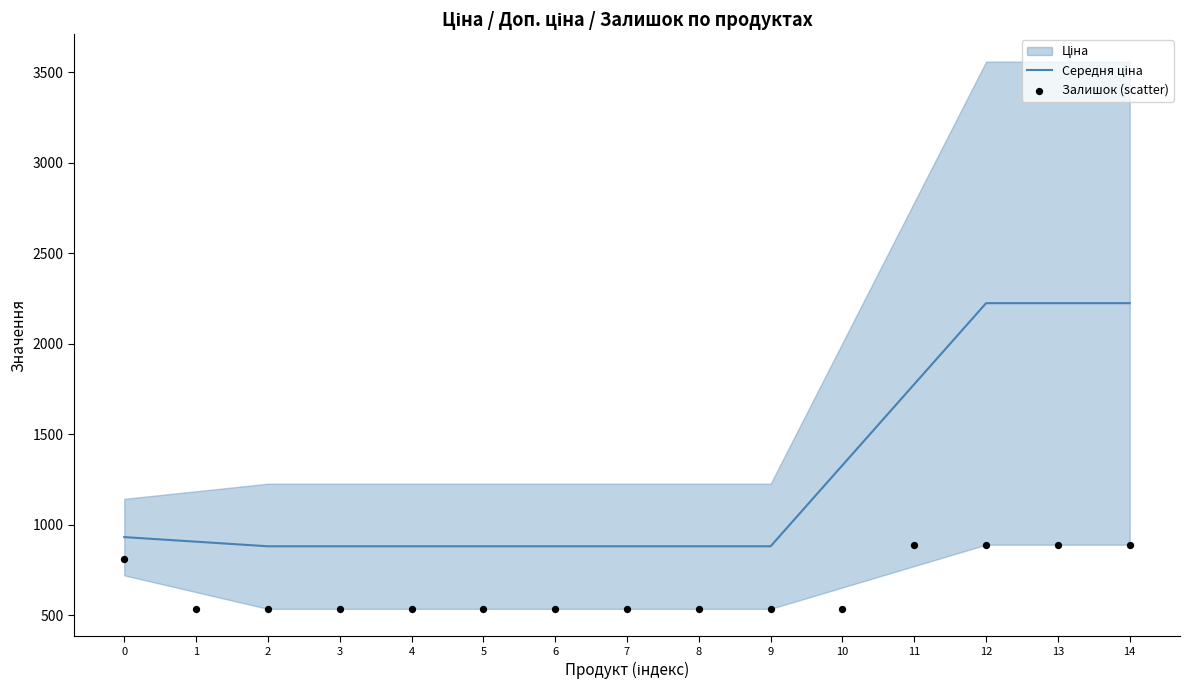

What is the total value across all series at 13?

3114.8